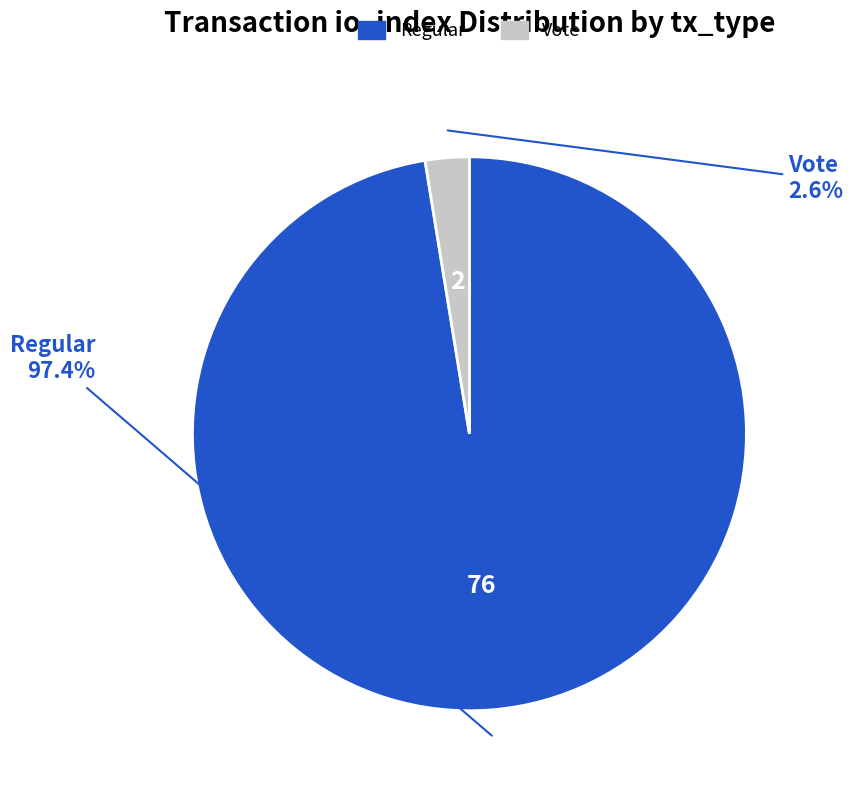

Which category has the biggest portion of the pie?

Regular